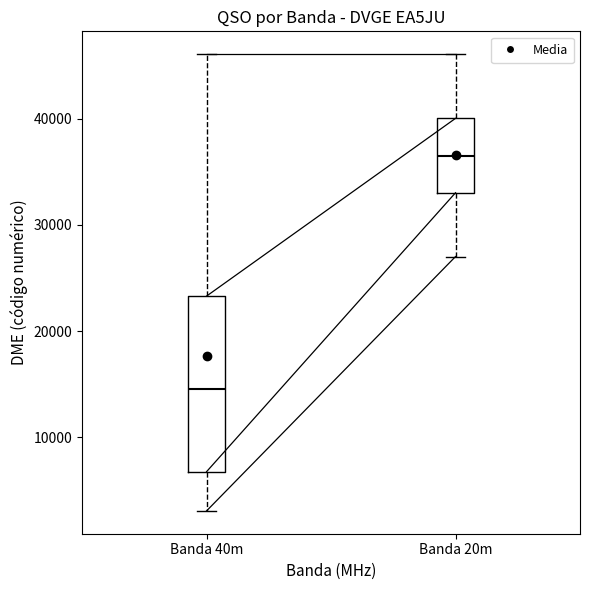

Where does the median line of the box for Banda 40m sit on the y-axis? The values are not printed on the chart, so give them approximately, as read against the axis.

15000